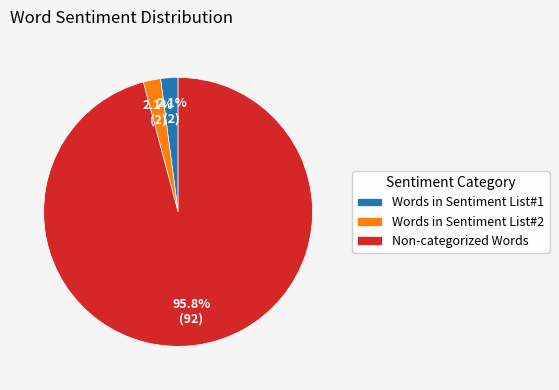

Which category has the biggest portion of the pie?

Non-categorized Words